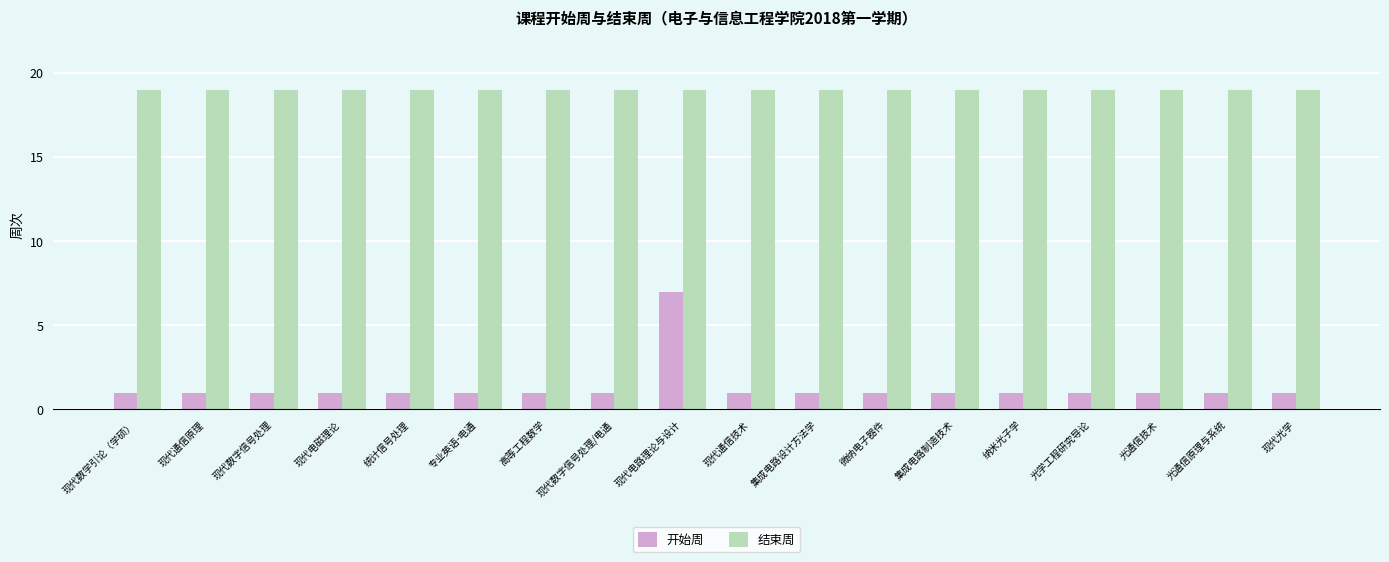

What is the average value of the 开始周 series?

1